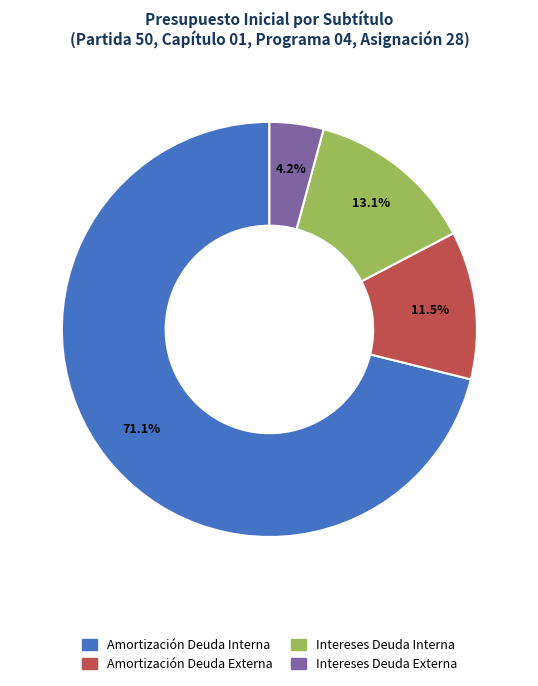

How many slices are in this pie chart?

4